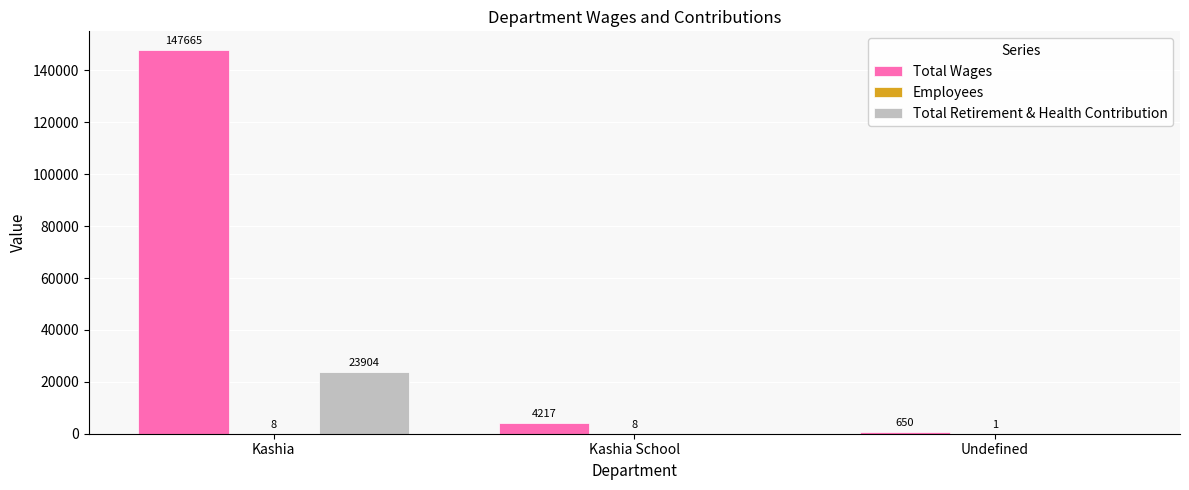

Which series has the largest total across all categories?

Total Wages